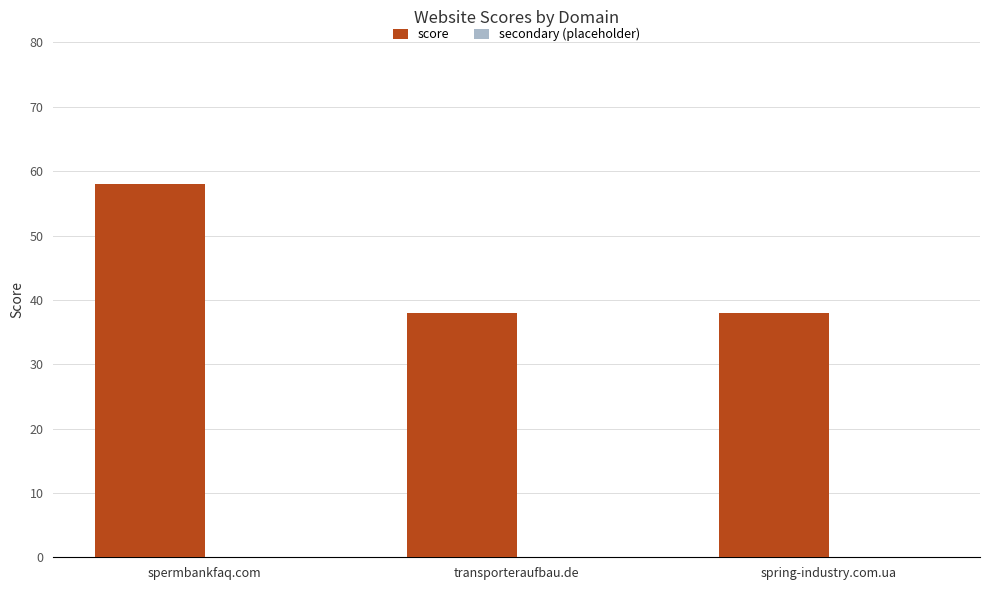

True or false: the data shows 27 at spermbankfaq.com.

False